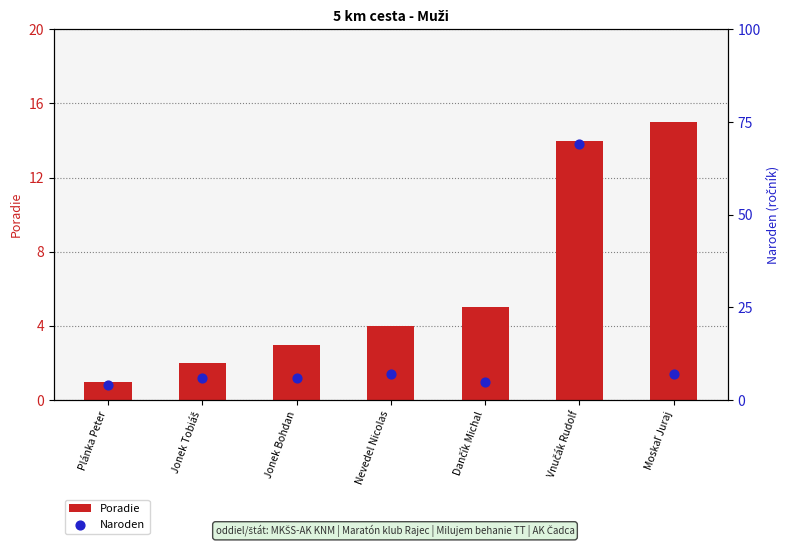

At how many categories does at least one series exceed 24?

1